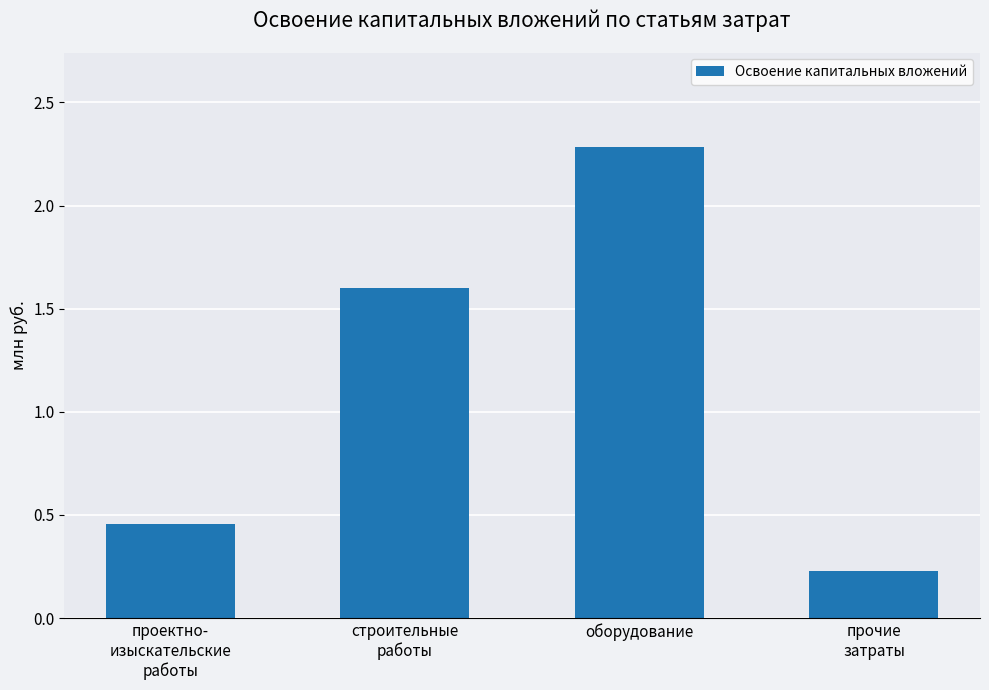

What is the value of the 3rd bar from the left?

2.3